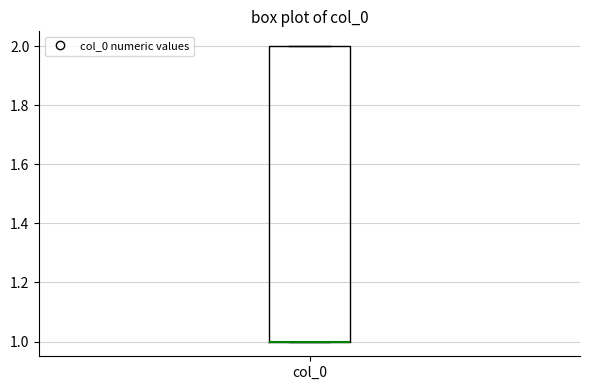

Where is the upper edge of the box for col_0 on the y-axis? The values are not printed on the chart, so give them approximately, as read against the axis.

2